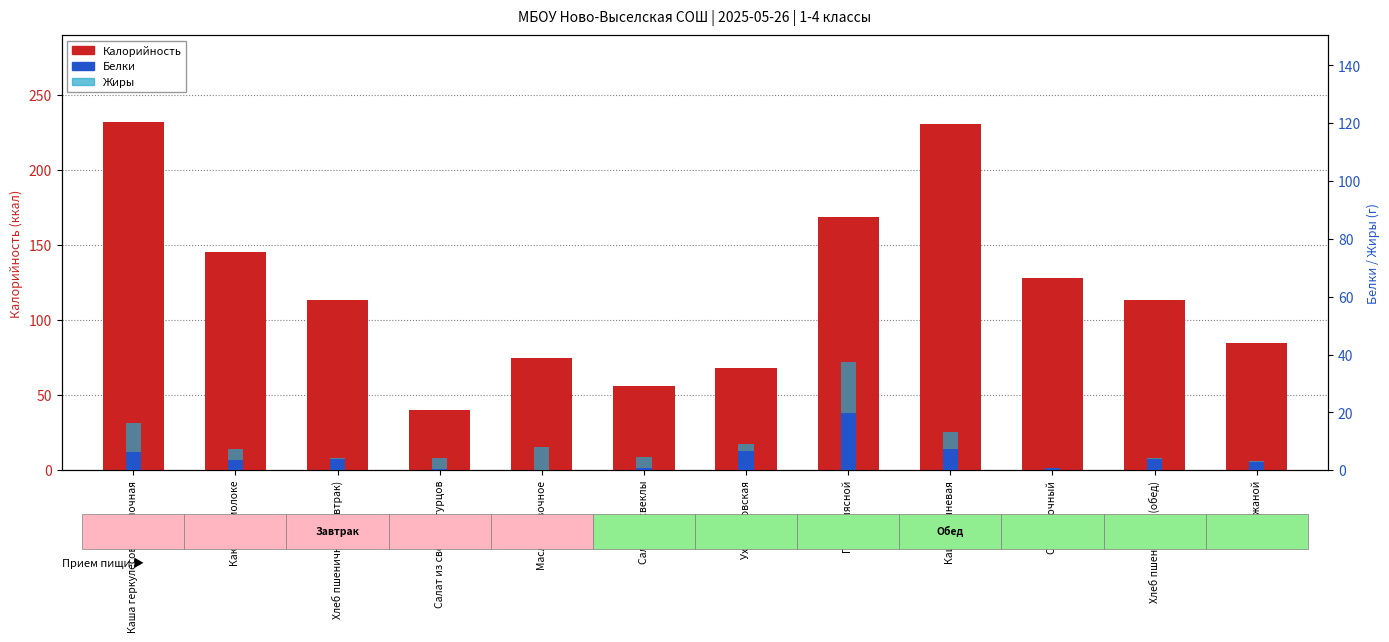

How many bars are there in each group?

3